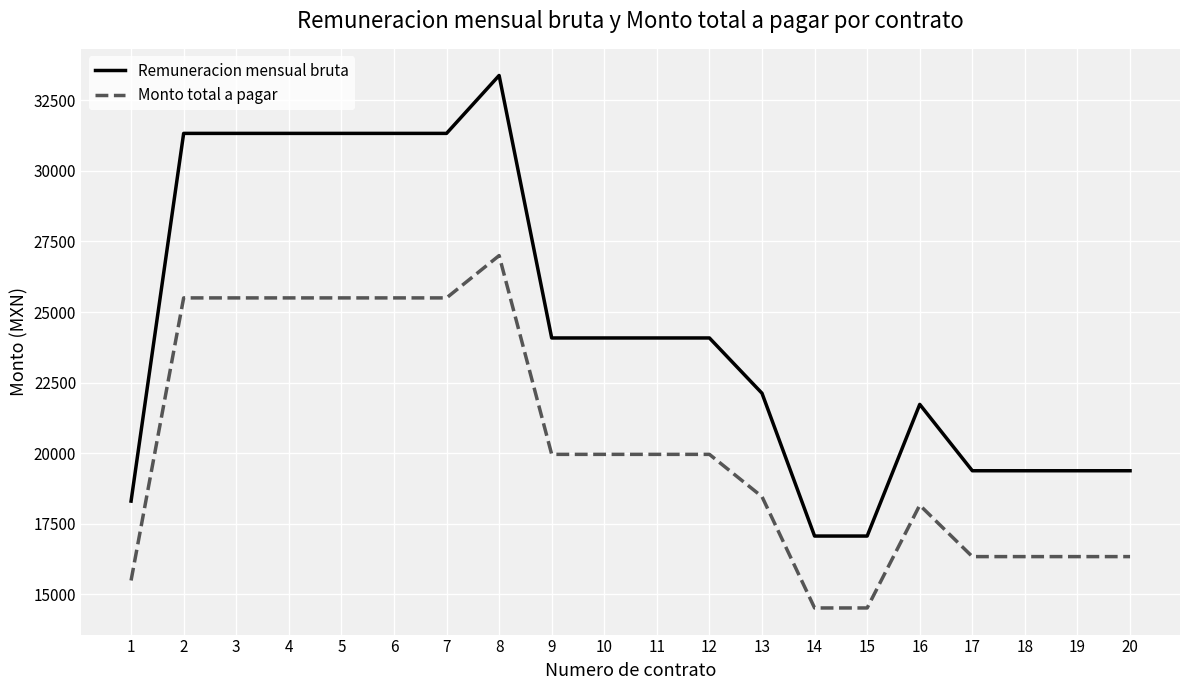

True or false: Remuneracion mensual bruta and Monto total a pagar cross at least once.

False